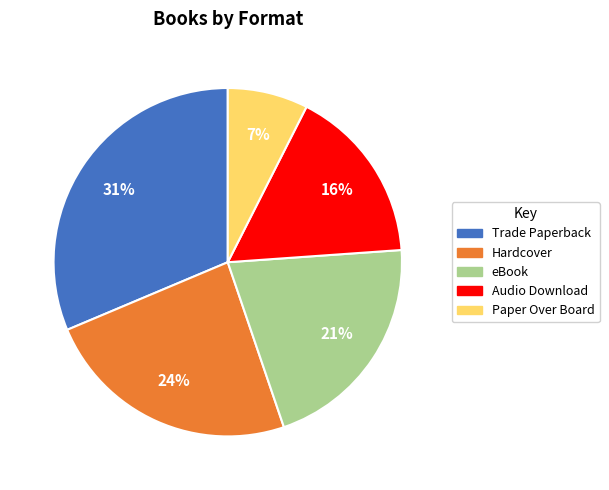

Approximately how many times larger is the value at Trade Paperback compared to eBook?

1.5